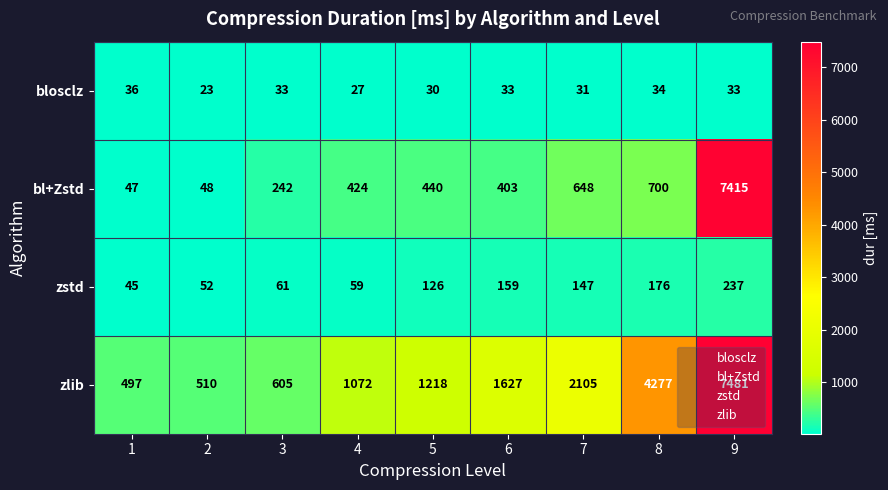

What is the difference between the maximum and minimum values in the zlib series?

6984